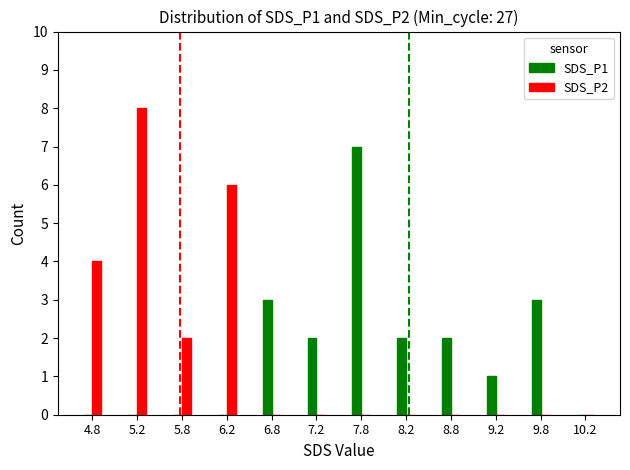

Is the value of SDS_P2 at 7.2 greater than the value of SDS_P1 at 8.2?

No